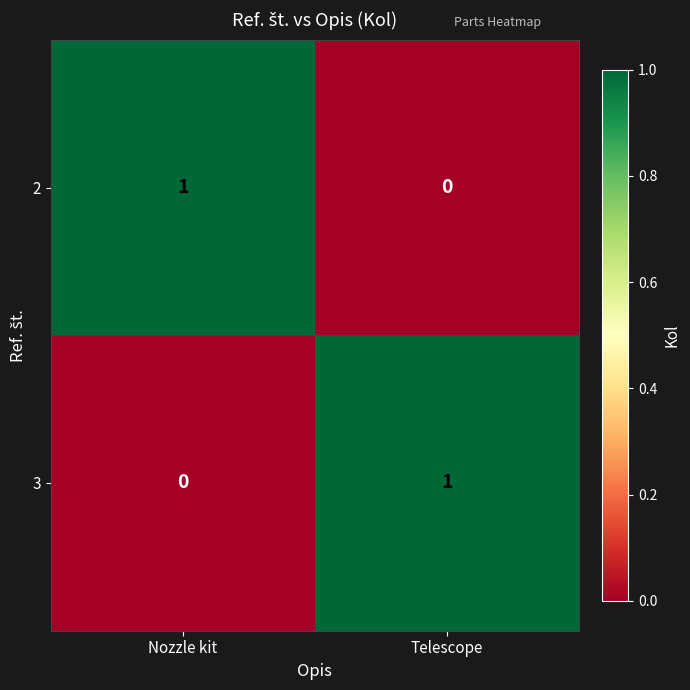

Rank the series at Nozzle kit from lowest to highest value.

3, 2